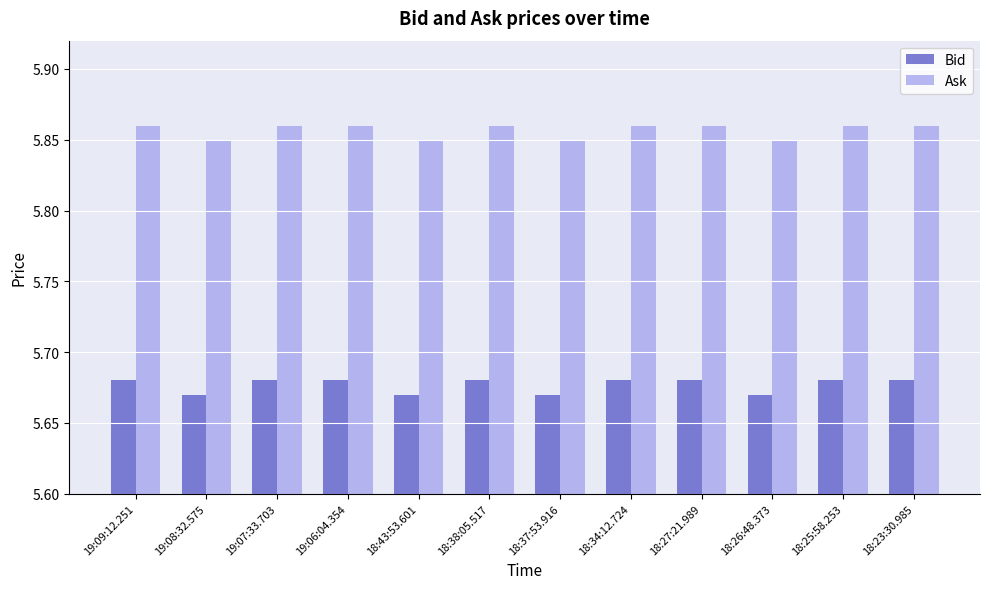

How many groups of bars are there?

12